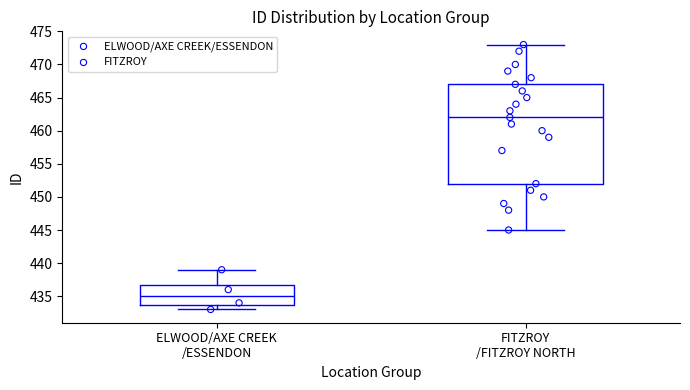

Comparing the boxes themselves (not the whiskers), which one is the tallest?

FITZROY /FITZROY NORTH